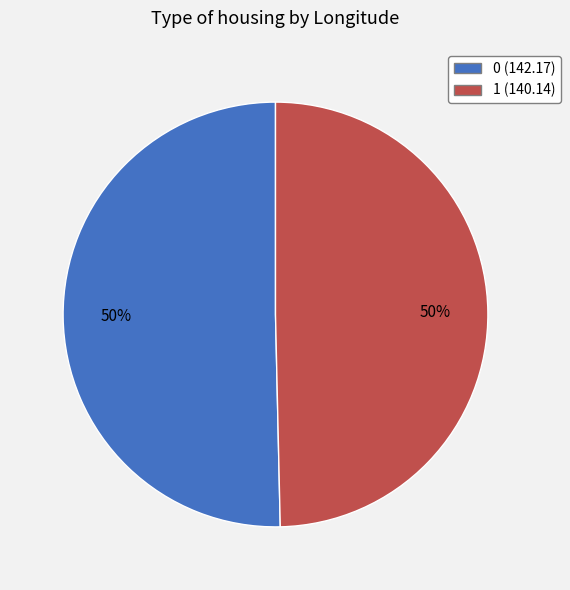

True or false: 1 (140.14) accounts for 50% of the total.

True